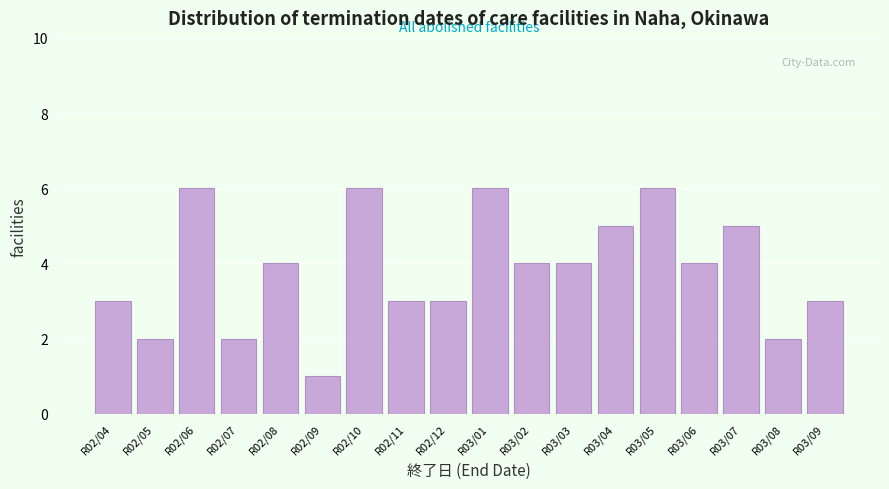

Reading left to right, extract all data points from this chart.

R02/04=3	R02/05=2	R02/06=6	R02/07=2	R02/08=4	R02/09=1	R02/10=6	R02/11=3	R02/12=3	R03/01=6	R03/02=4	R03/03=4	R03/04=5	R03/05=6	R03/06=4	R03/07=5	R03/08=2	R03/09=3